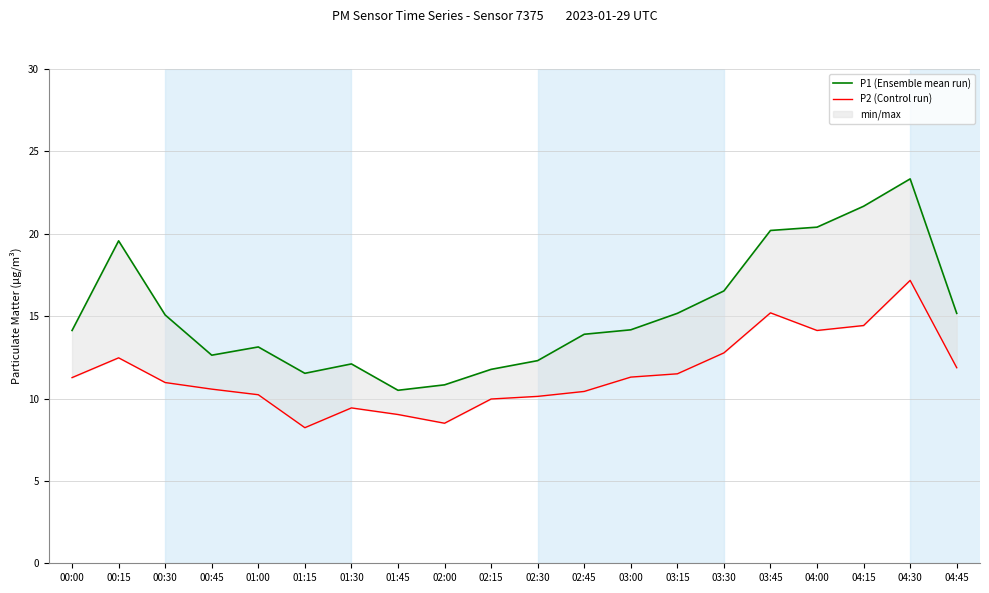

True or false: P2 (Control run) and P1 (Ensemble mean run) cross at least once.

False